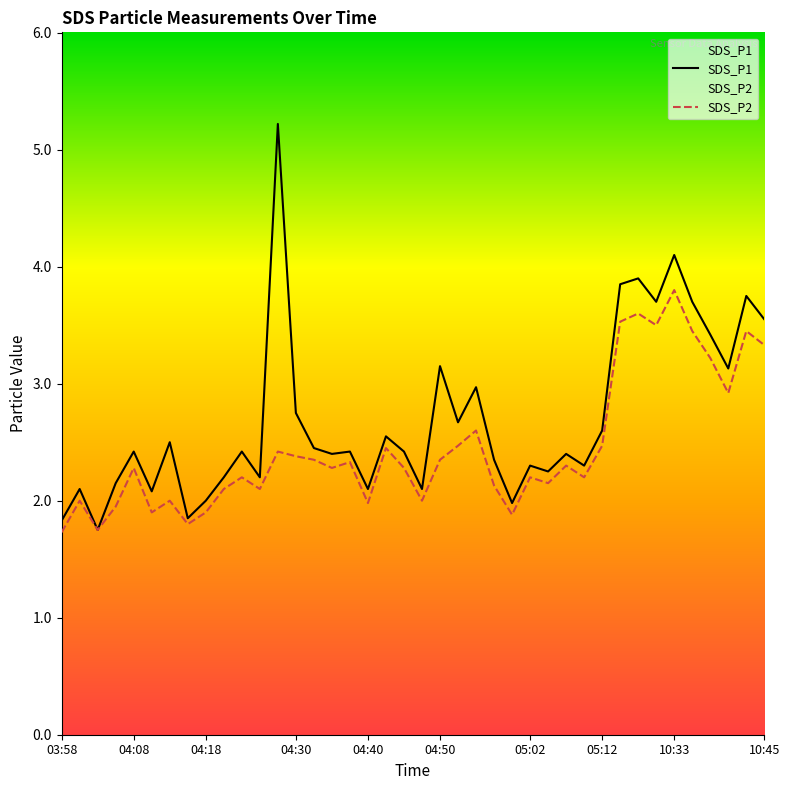

True or false: SDS_P1 has a value of 6.1 at 10:33.

False